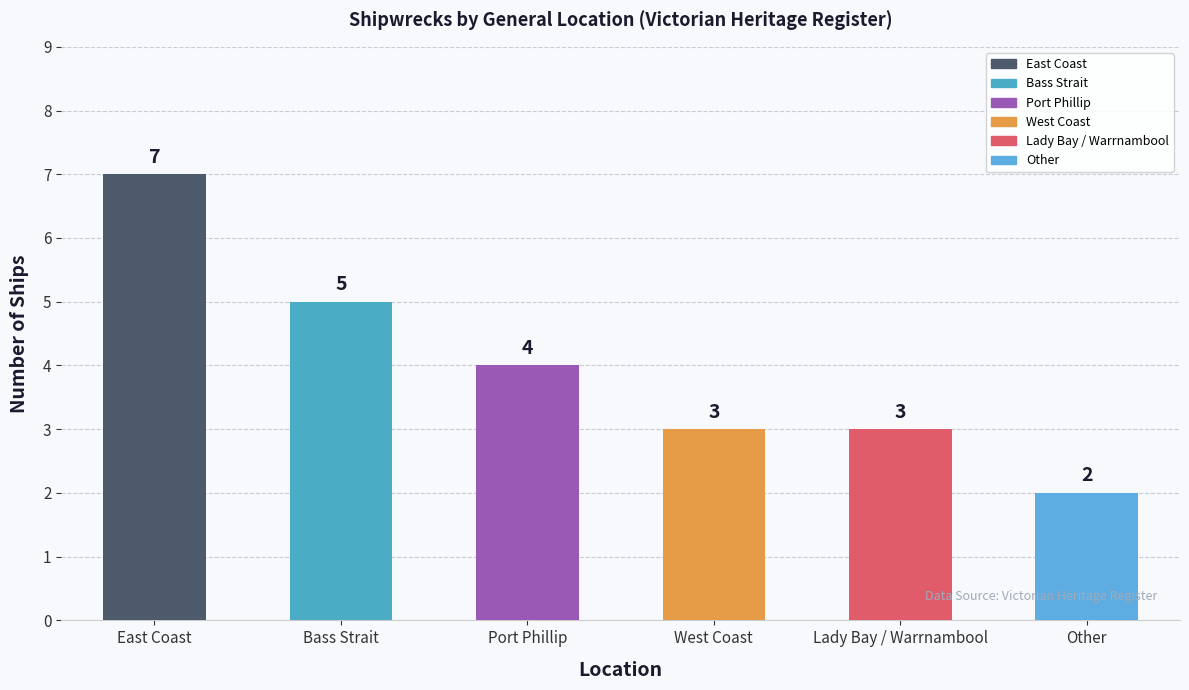

What is the value of the 5th bar from the left?

3